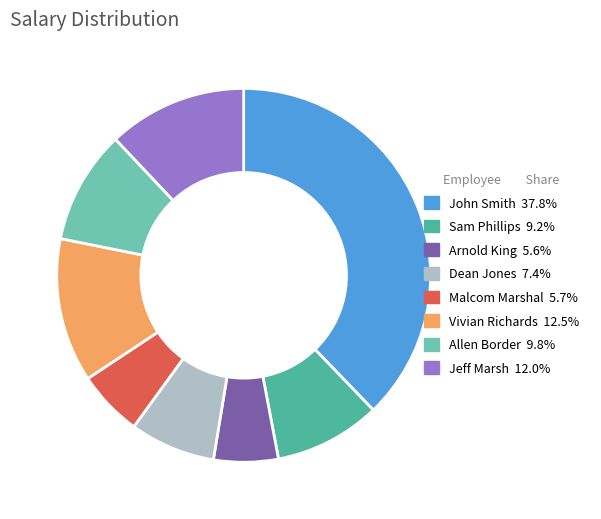

True or false: Dean Jones accounts for 2% of the total.

False